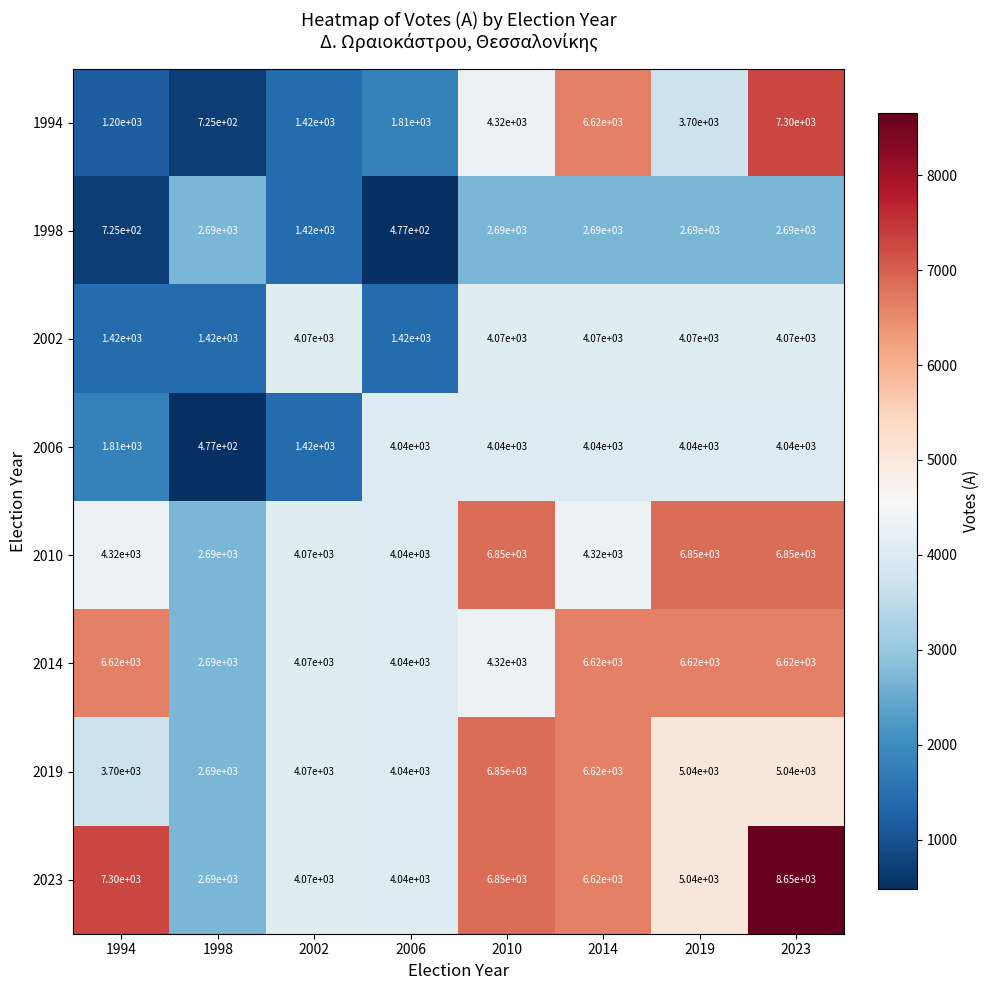

What is the sum of the 2023 values at 1998 and 2023?

11340